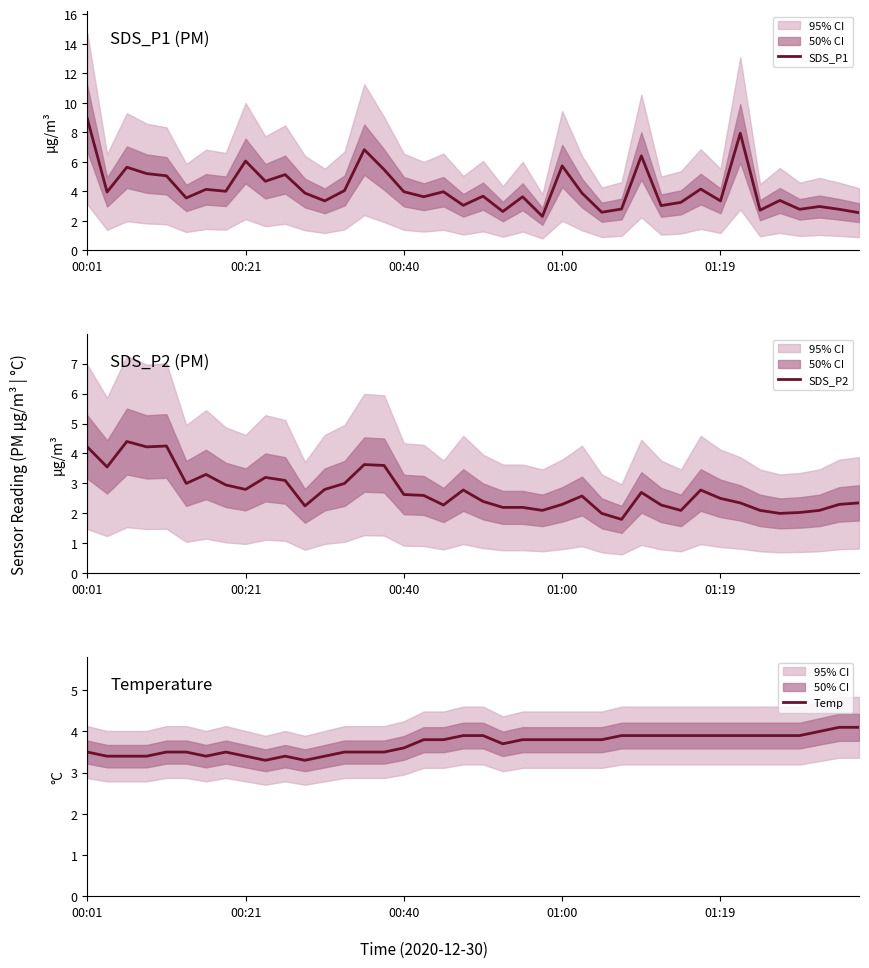

What is the difference between the highest and lowest values at 6?

0.8